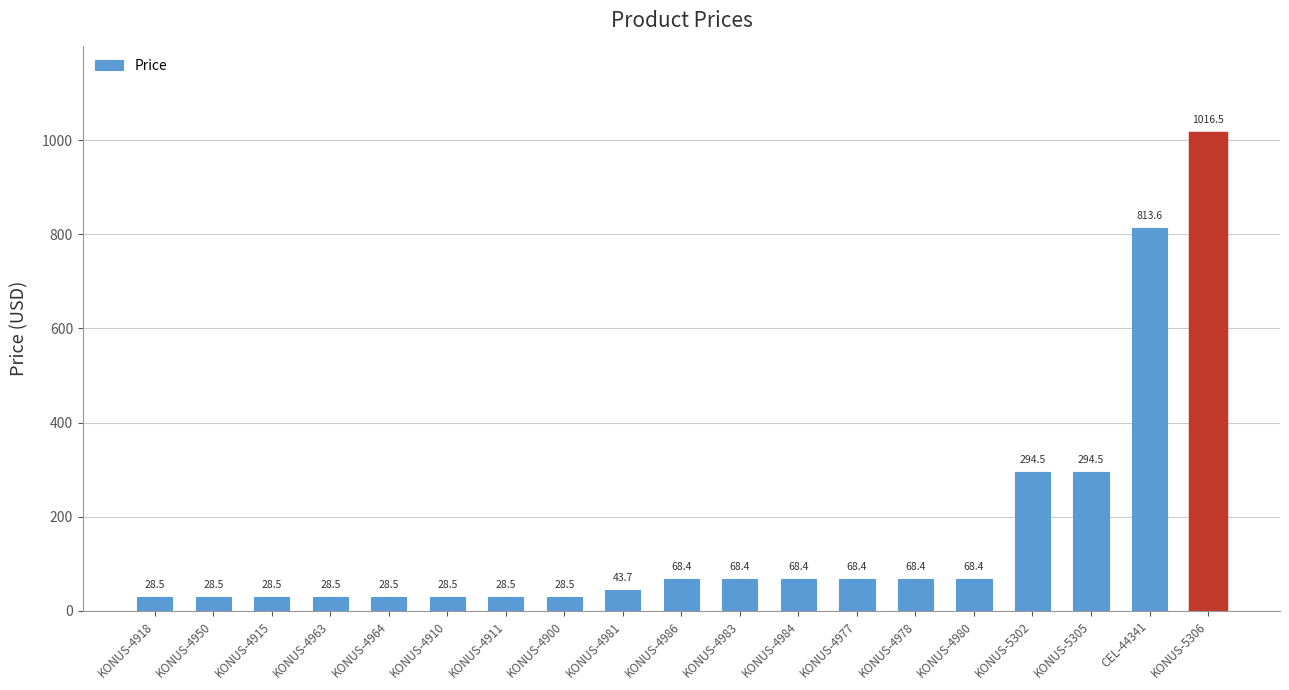

True or false: the data shows 68.4 at KONUS-4984.

True